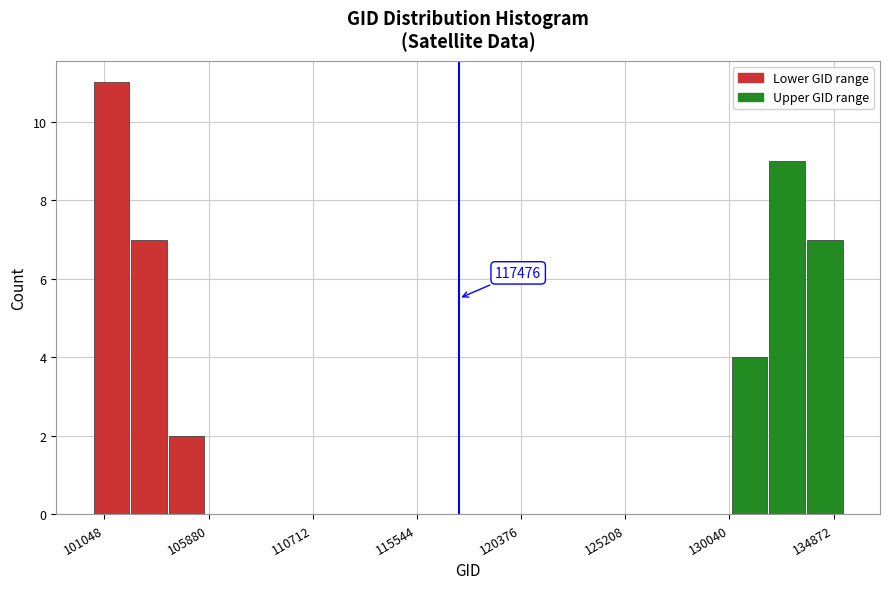

Read against the x-axis, roughly where is the centre of the tallest bar?

101500